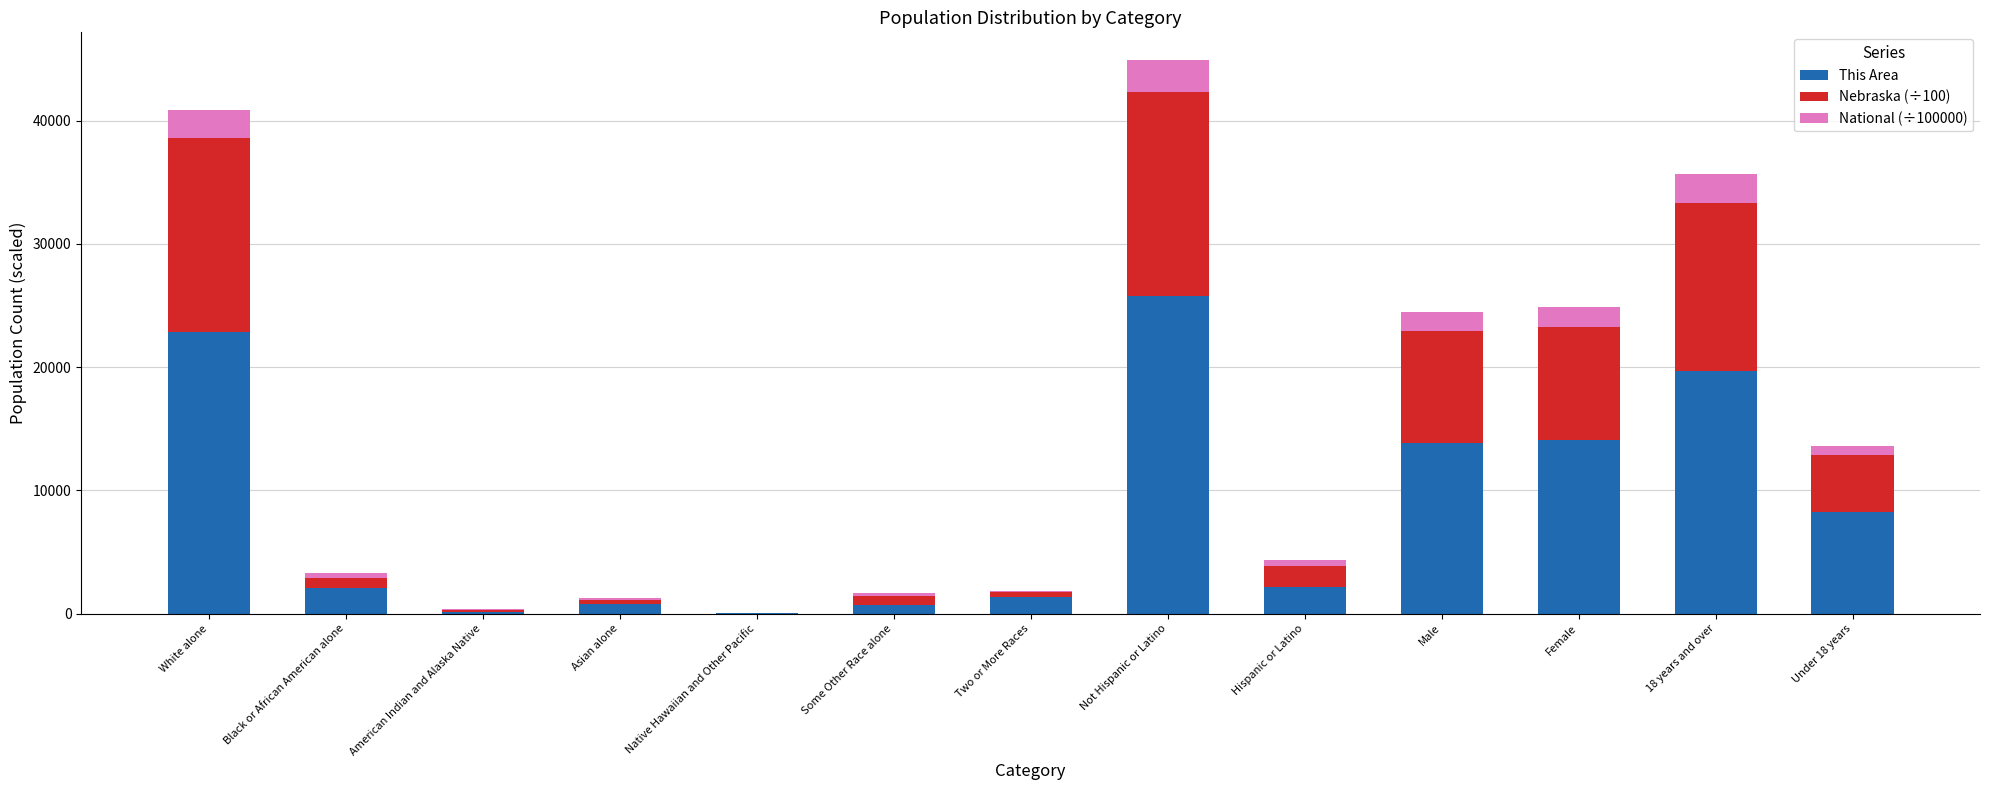

Are the bars horizontal?

No